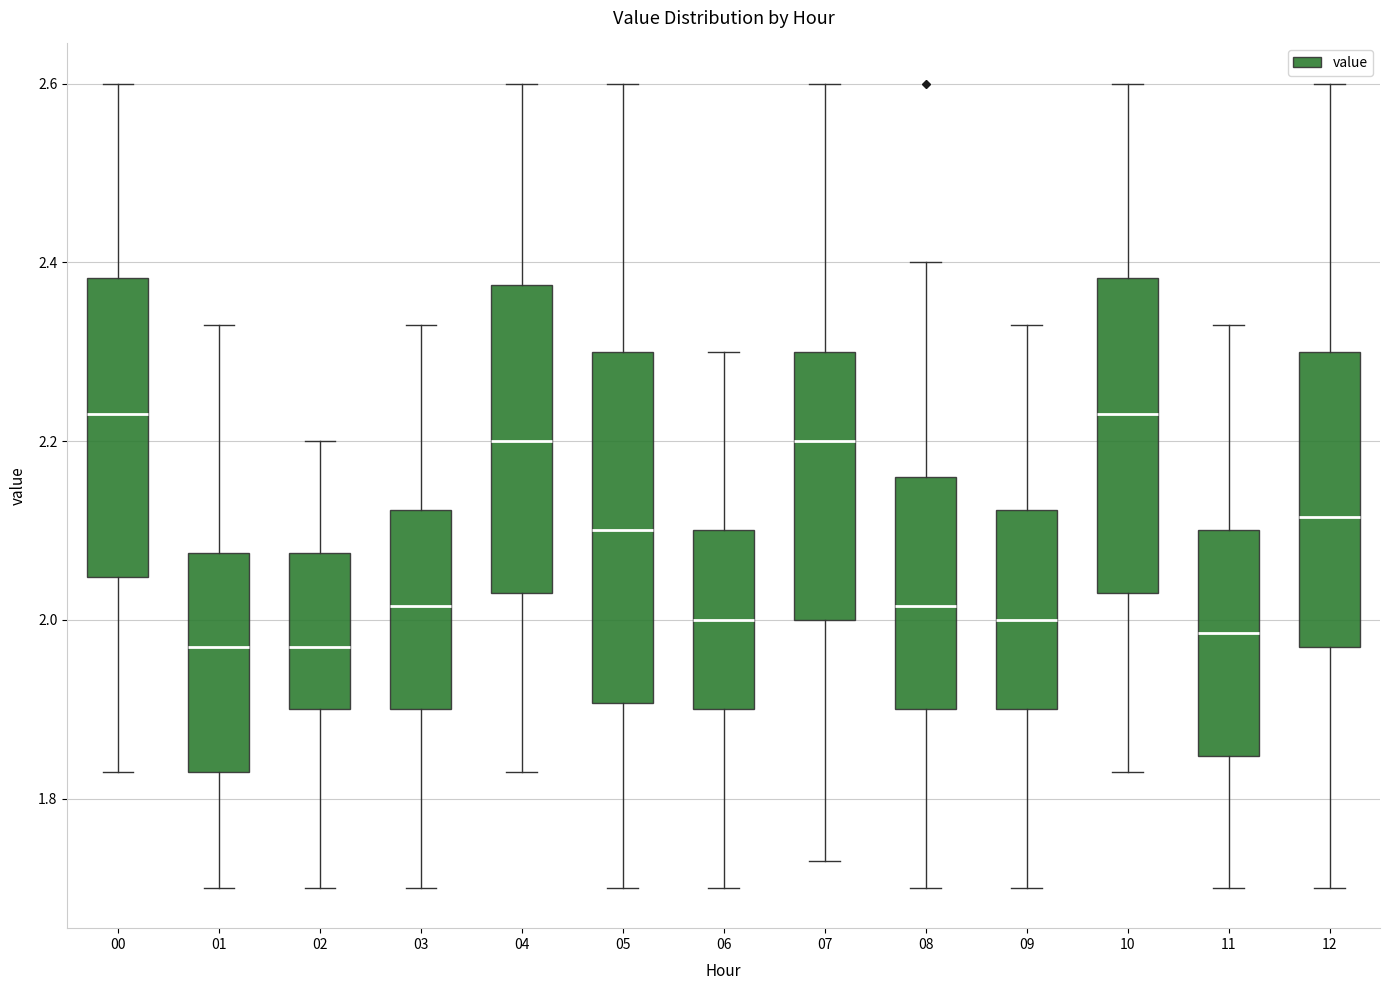

Comparing the boxes themselves (not the whiskers), which one is the tallest?

05